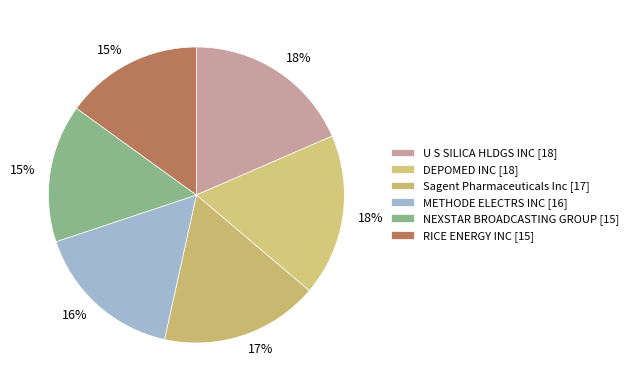

To the nearest percent, what percentage of the pie is U S SILICA HLDGS INC?

18%